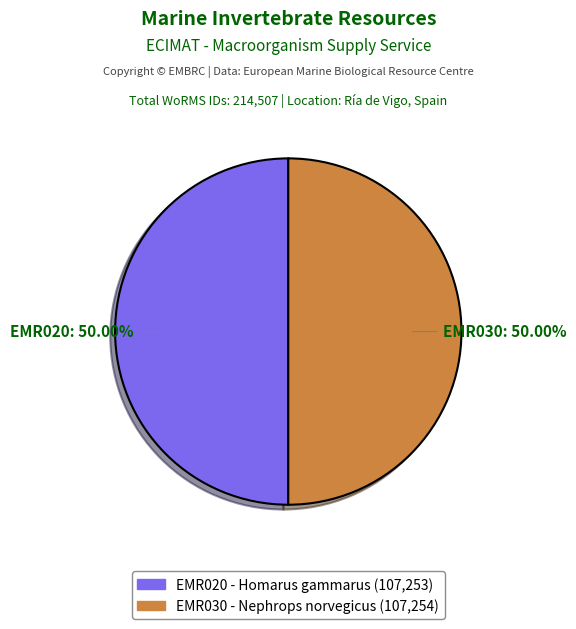

What is the ratio of the value at EMR020 to the value at EMR030?

1.0